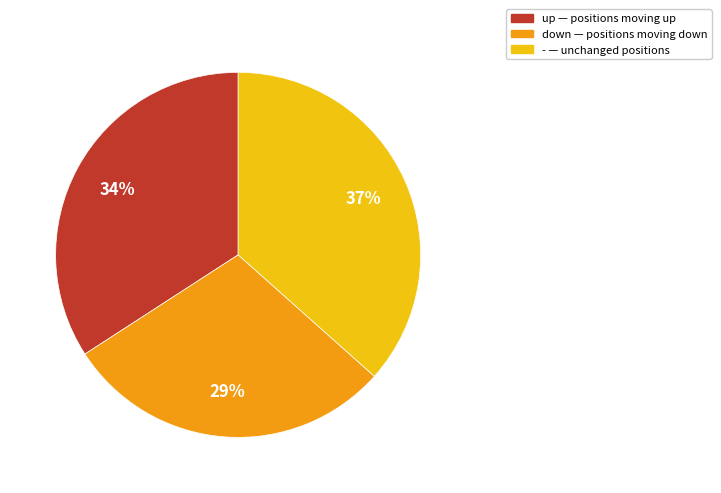

To the nearest percent, what is the average slice percentage?

33%